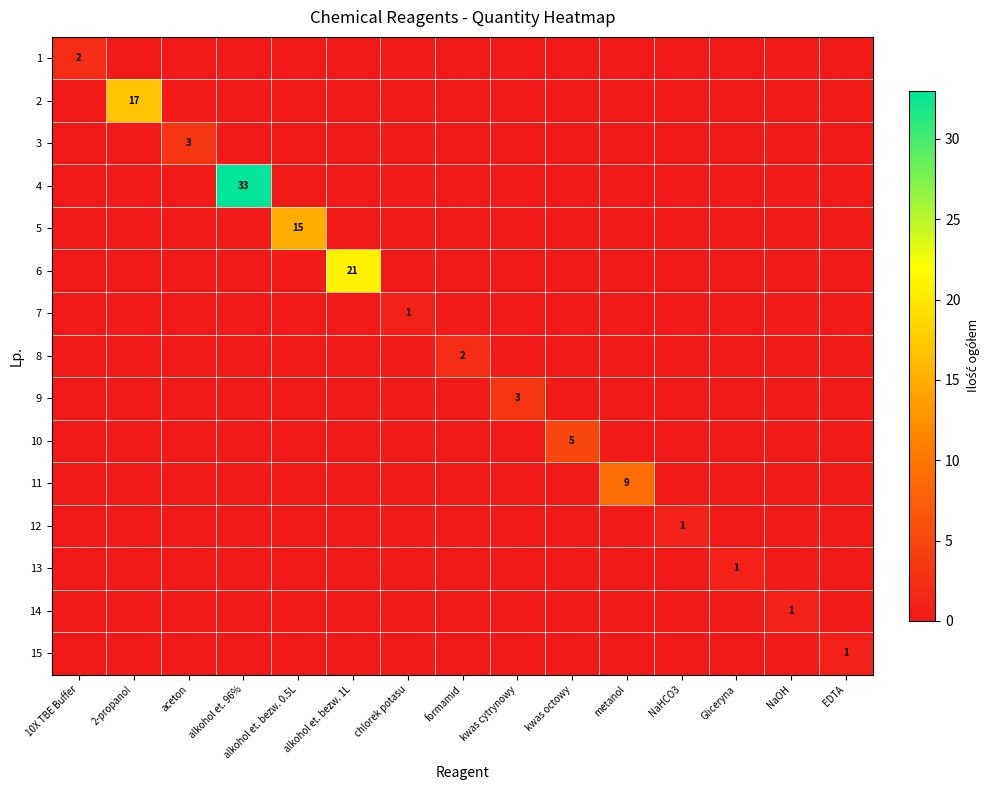

Which label corresponds to the smallest value in the chart?

2-propanol